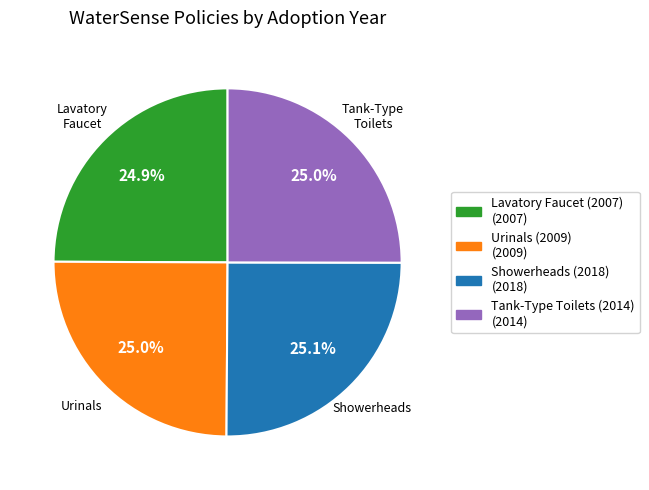

The Urinals (2009) slice represents 36% of the pie. True or false?

False